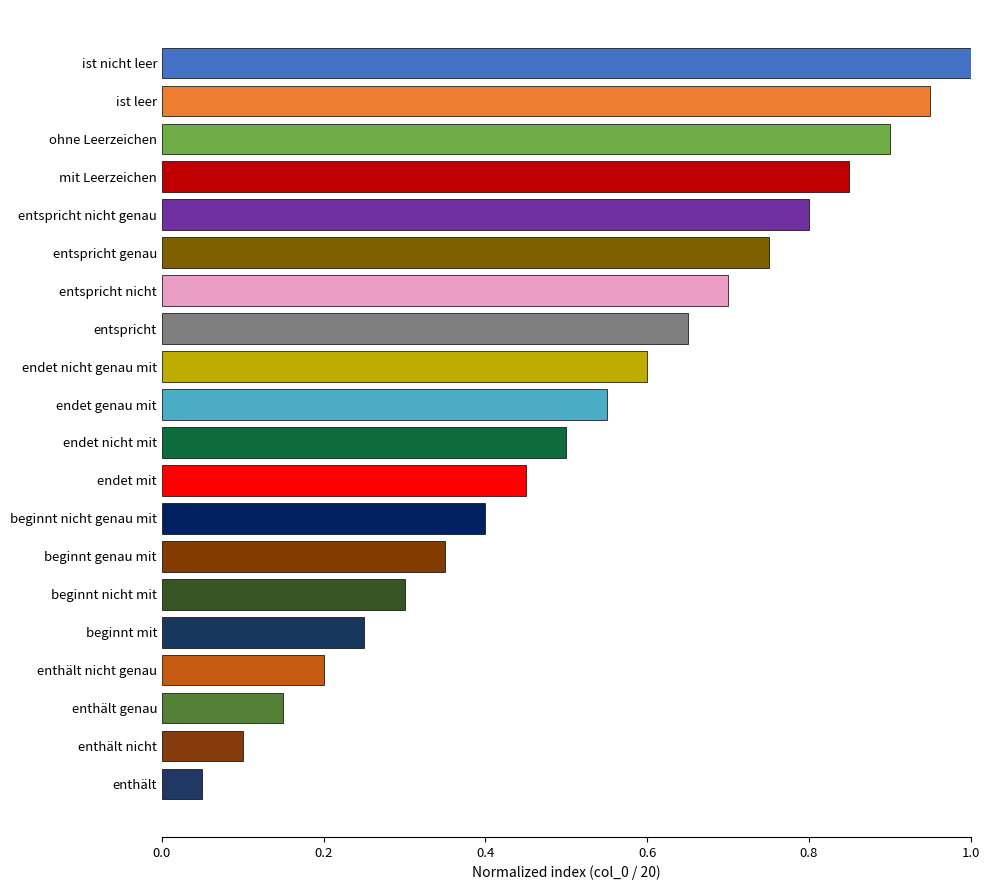

What is the label of the 17th bar from the top?

enthält nicht genau